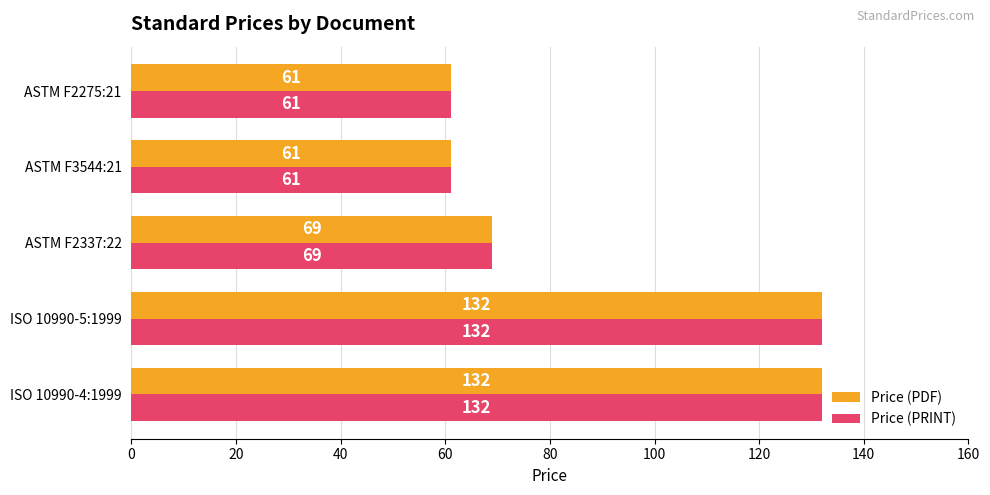

What is the total value across all series at ISO 10990-4:1999?

264